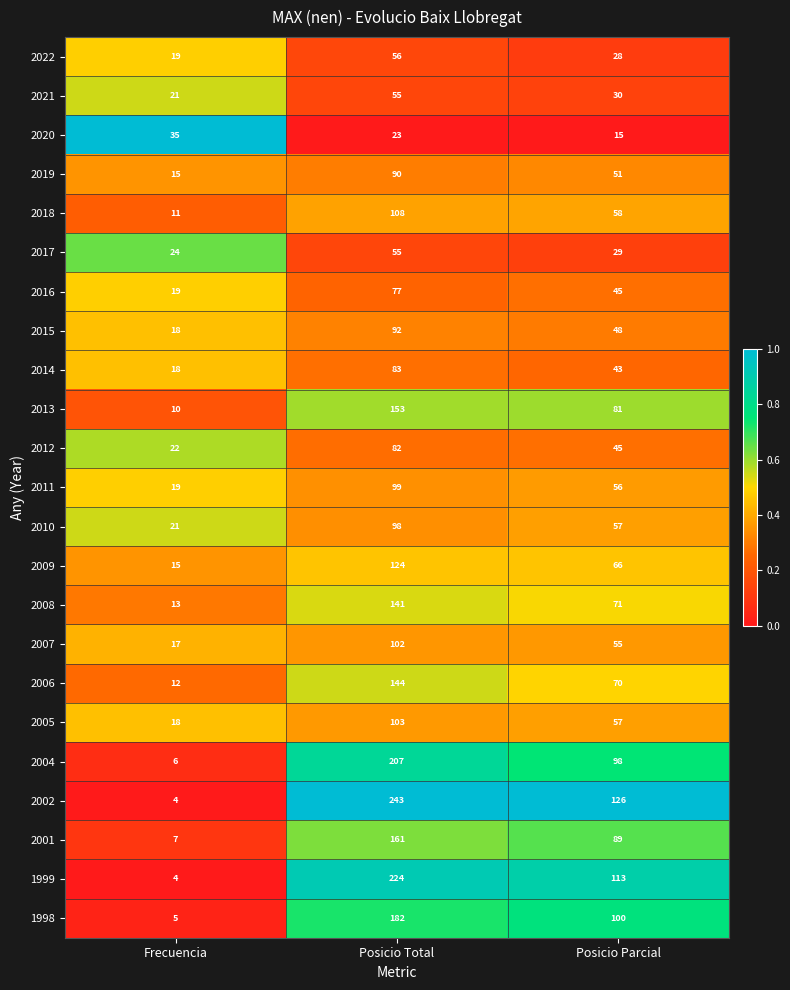

What is the difference between the maximum and minimum values in the 2001 series?

154